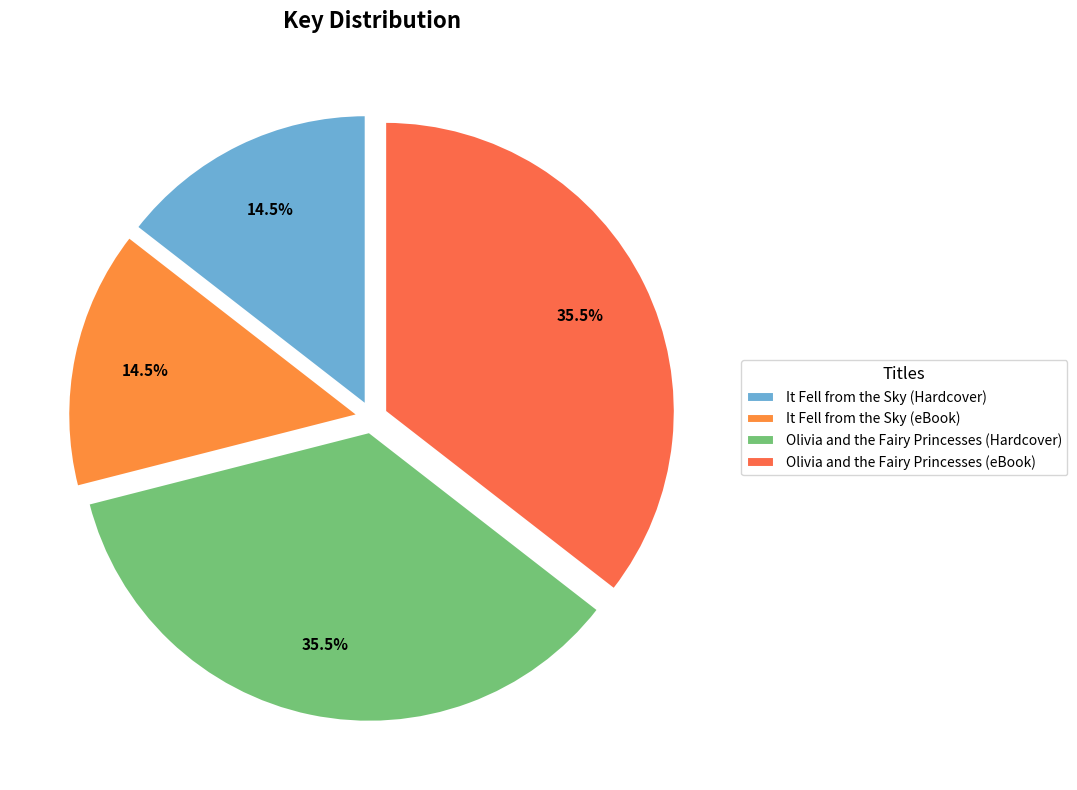

To the nearest percent, what percentage of the pie is It Fell from the Sky (eBook)?

14%